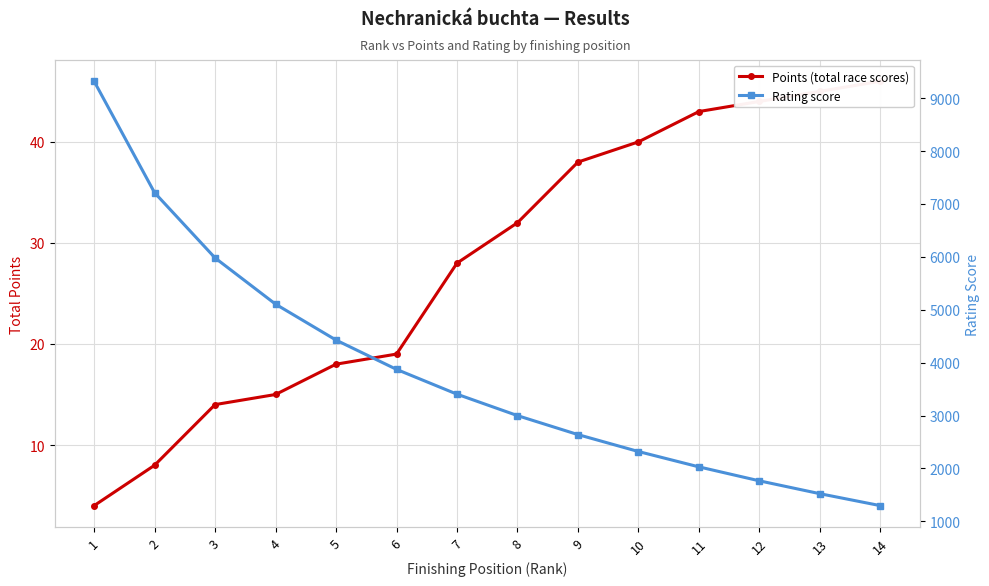

At how many categories does at least one series exceed 23?

14